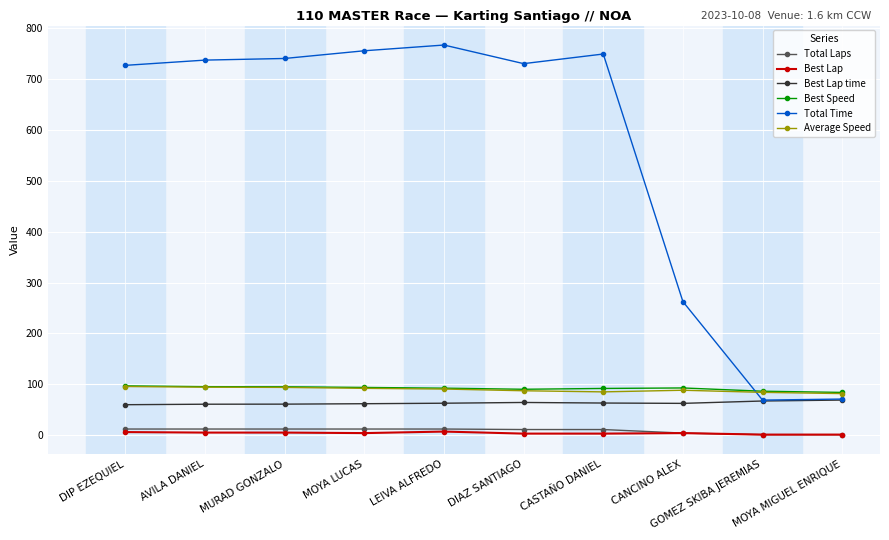

What is the value of the Best Lap point at the 7th from the left?

3.0